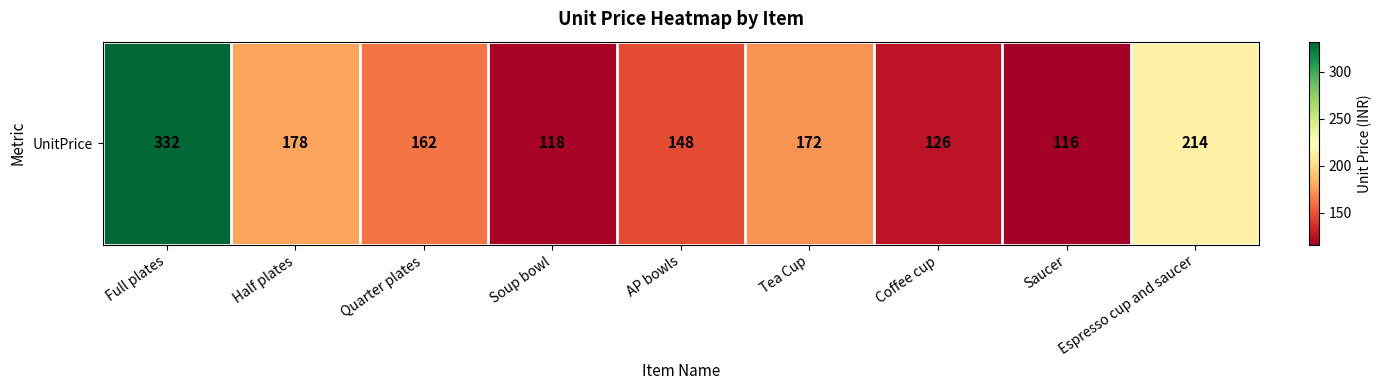

What is the sum of all values?

1566